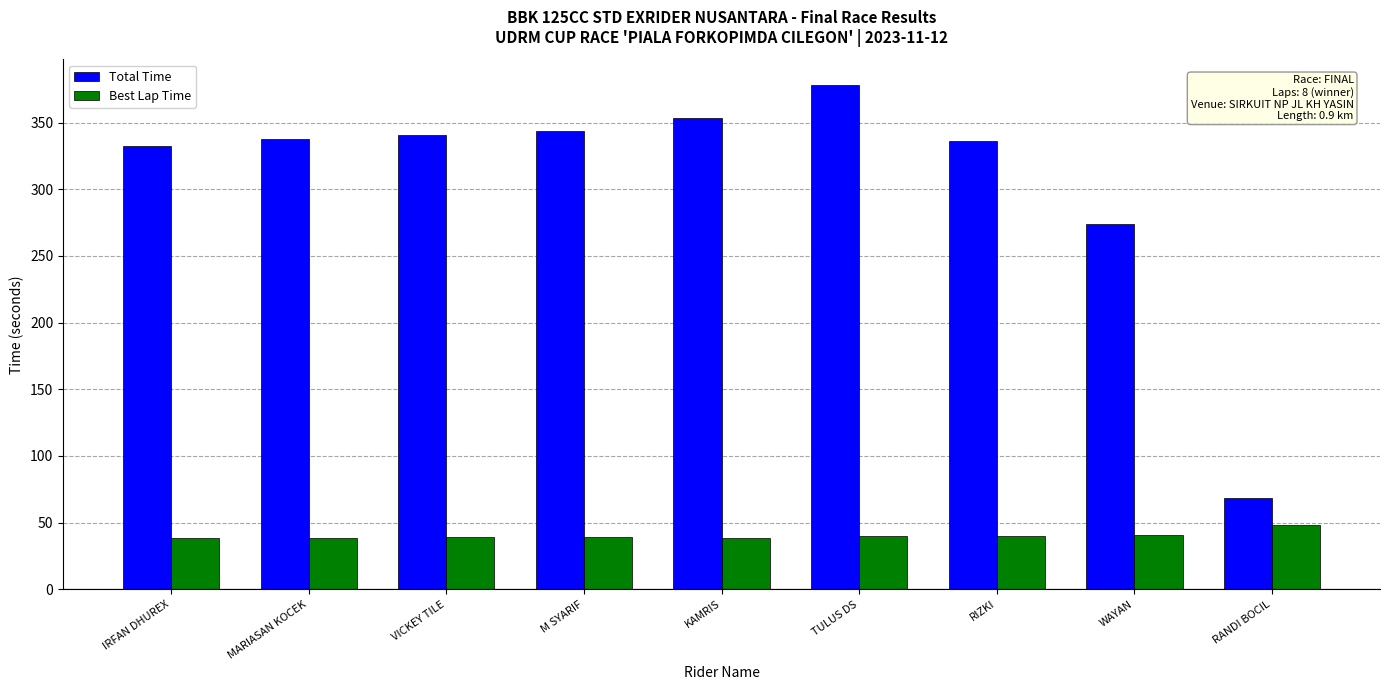

Which series has the widest spread of values?

Total Time